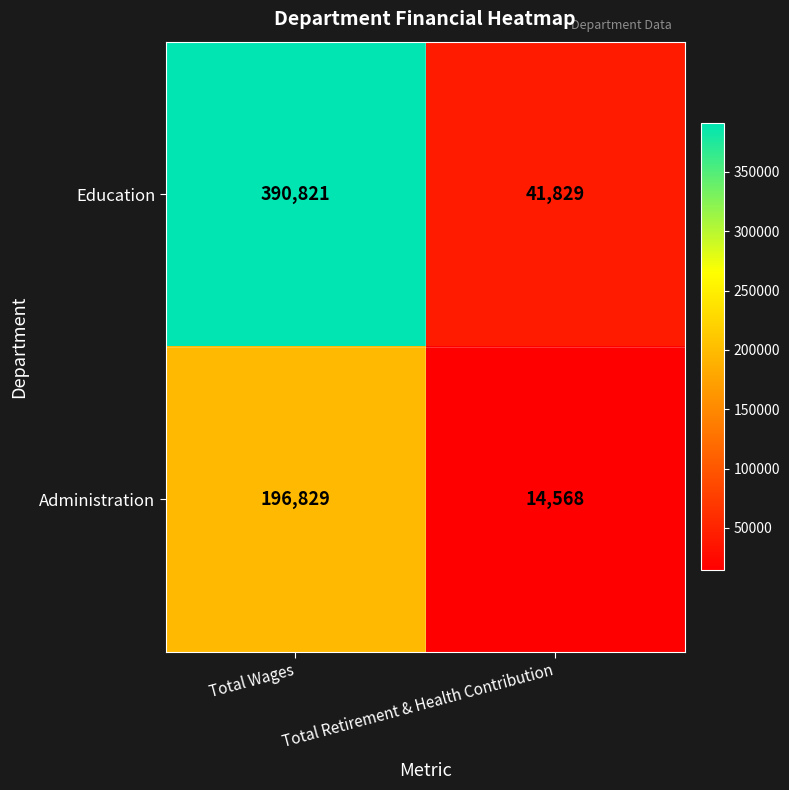

What is the greatest value displayed?

390821